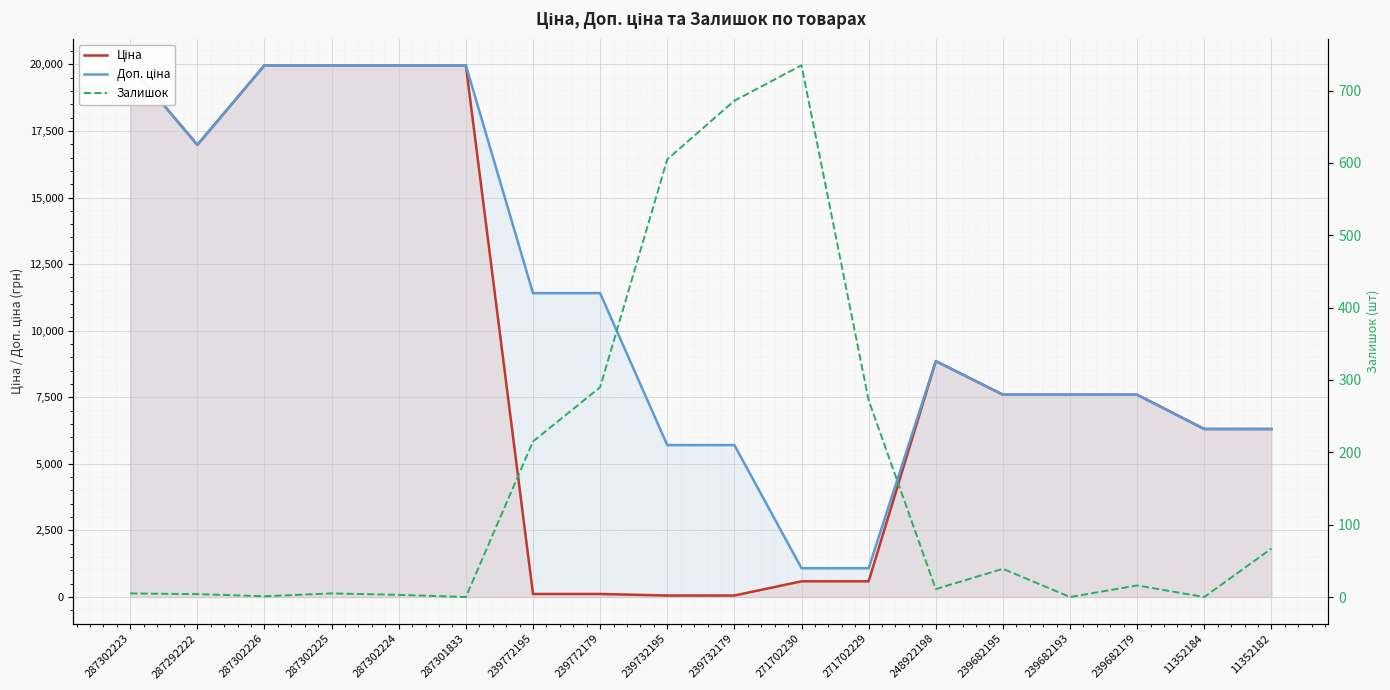

Reading left to right, transcribe all the data shown in this chart.

Ціна: 287302223=19964.2	287292222=16976.3	287302226=19964.2	287302225=19964.2	287302224=19964.2	287301833=19964.2	239772195=114.1	239772179=114.1	239732195=57.0	239732179=57.0	271702230=589.9	271702229=589.9	248922198=8856.7	239682195=7596.5	239682193=7596.5	239682179=7596.5	11352184=6308.8	11352182=6308.8
Доп. ціна: 287302223=19964.2	287292222=16976.3	287302226=19964.2	287302225=19964.2	287302224=19964.2	287301833=19964.2	239772195=11410.0	239772179=11410.0	239732195=5705.0	239732179=5705.0	271702230=1081.7	271702229=1081.7	248922198=8856.7	239682195=7596.5	239682193=7596.5	239682179=7596.5	11352184=6308.8	11352182=6308.8
Залишок: 287302223=5.0	287292222=4.0	287302226=1.0	287302225=5.0	287302224=3.0	287301833=0.0	239772195=215.0	239772179=290.0	239732195=605.0	239732179=686.0	271702230=735.0	271702229=272.0	248922198=11.0	239682195=39.0	239682193=0.0	239682179=16.0	11352184=0.0	11352182=67.0